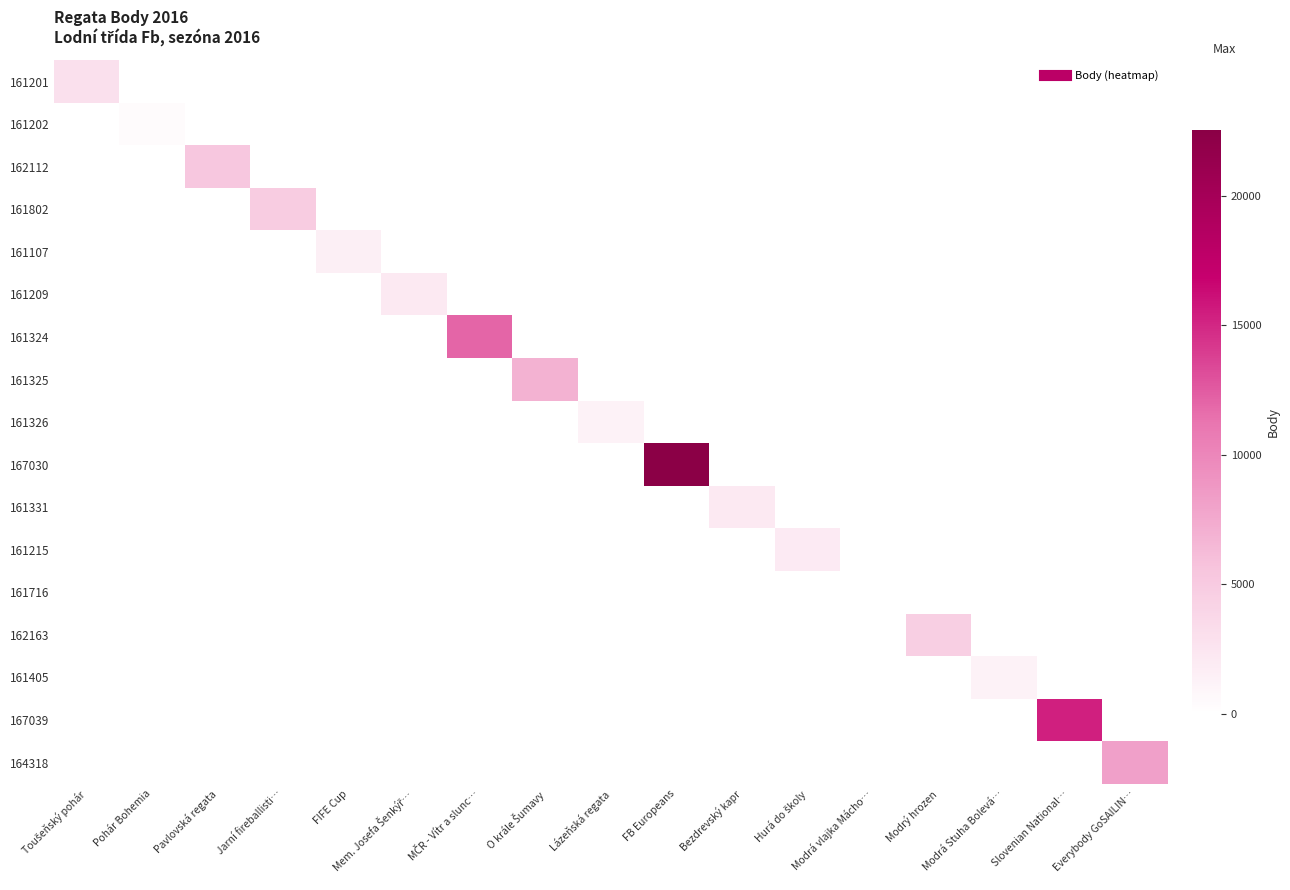

Reading left to right, transcribe all the data shown in this chart.

161201: Toušeňský pohár=2928	Pohár Bohemia=0	Pavlovská regata=0	Jarní fireballisti…=0	FIFE Cup=0	Mem. Josefa Šenkýř…=0	MČR - Vítr a slunc…=0	O krále Šumavy=0	Lázeňská regata=0	FB Europeans=0	Bezdrevský kapr=0	Hurá do školy=0	Modrá vlajka Mácho…=0	Modrý hrozen=0	Modrá Stuha Bolevá…=0	Slovenian National…=0	Everybody GoSAILIN…=0
161202: Toušeňský pohár=0	Pohár Bohemia=382	Pavlovská regata=0	Jarní fireballisti…=0	FIFE Cup=0	Mem. Josefa Šenkýř…=0	MČR - Vítr a slunc…=0	O krále Šumavy=0	Lázeňská regata=0	FB Europeans=0	Bezdrevský kapr=0	Hurá do školy=0	Modrá vlajka Mácho…=0	Modrý hrozen=0	Modrá Stuha Bolevá…=0	Slovenian National…=0	Everybody GoSAILIN…=0
162112: Toušeňský pohár=0	Pohár Bohemia=0	Pavlovská regata=5279	Jarní fireballisti…=0	FIFE Cup=0	Mem. Josefa Šenkýř…=0	MČR - Vítr a slunc…=0	O krále Šumavy=0	Lázeňská regata=0	FB Europeans=0	Bezdrevský kapr=0	Hurá do školy=0	Modrá vlajka Mácho…=0	Modrý hrozen=0	Modrá Stuha Bolevá…=0	Slovenian National…=0	Everybody GoSAILIN…=0
161802: Toušeňský pohár=0	Pohár Bohemia=0	Pavlovská regata=0	Jarní fireballisti…=4921	FIFE Cup=0	Mem. Josefa Šenkýř…=0	MČR - Vítr a slunc…=0	O krále Šumavy=0	Lázeňská regata=0	FB Europeans=0	Bezdrevský kapr=0	Hurá do školy=0	Modrá vlajka Mácho…=0	Modrý hrozen=0	Modrá Stuha Bolevá…=0	Slovenian National…=0	Everybody GoSAILIN…=0
161107: Toušeňský pohár=0	Pohár Bohemia=0	Pavlovská regata=0	Jarní fireballisti…=0	FIFE Cup=1508	Mem. Josefa Šenkýř…=0	MČR - Vítr a slunc…=0	O krále Šumavy=0	Lázeňská regata=0	FB Europeans=0	Bezdrevský kapr=0	Hurá do školy=0	Modrá vlajka Mácho…=0	Modrý hrozen=0	Modrá Stuha Bolevá…=0	Slovenian National…=0	Everybody GoSAILIN…=0
161209: Toušeňský pohár=0	Pohár Bohemia=0	Pavlovská regata=0	Jarní fireballisti…=0	FIFE Cup=0	Mem. Josefa Šenkýř…=2042	MČR - Vítr a slunc…=0	O krále Šumavy=0	Lázeňská regata=0	FB Europeans=0	Bezdrevský kapr=0	Hurá do školy=0	Modrá vlajka Mácho…=0	Modrý hrozen=0	Modrá Stuha Bolevá…=0	Slovenian National…=0	Everybody GoSAILIN…=0
161324: Toušeňský pohár=0	Pohár Bohemia=0	Pavlovská regata=0	Jarní fireballisti…=0	FIFE Cup=0	Mem. Josefa Šenkýř…=0	MČR - Vítr a slunc…=12049	O krále Šumavy=0	Lázeňská regata=0	FB Europeans=0	Bezdrevský kapr=0	Hurá do školy=0	Modrá vlajka Mácho…=0	Modrý hrozen=0	Modrá Stuha Bolevá…=0	Slovenian National…=0	Everybody GoSAILIN…=0
161325: Toušeňský pohár=0	Pohár Bohemia=0	Pavlovská regata=0	Jarní fireballisti…=0	FIFE Cup=0	Mem. Josefa Šenkýř…=0	MČR - Vítr a slunc…=0	O krále Šumavy=6932	Lázeňská regata=0	FB Europeans=0	Bezdrevský kapr=0	Hurá do školy=0	Modrá vlajka Mácho…=0	Modrý hrozen=0	Modrá Stuha Bolevá…=0	Slovenian National…=0	Everybody GoSAILIN…=0
161326: Toušeňský pohár=0	Pohár Bohemia=0	Pavlovská regata=0	Jarní fireballisti…=0	FIFE Cup=0	Mem. Josefa Šenkýř…=0	MČR - Vítr a slunc…=0	O krále Šumavy=0	Lázeňská regata=1247	FB Europeans=0	Bezdrevský kapr=0	Hurá do školy=0	Modrá vlajka Mácho…=0	Modrý hrozen=0	Modrá Stuha Bolevá…=0	Slovenian National…=0	Everybody GoSAILIN…=0
167030: Toušeňský pohár=0	Pohár Bohemia=0	Pavlovská regata=0	Jarní fireballisti…=0	FIFE Cup=0	Mem. Josefa Šenkýř…=0	MČR - Vítr a slunc…=0	O krále Šumavy=0	Lázeňská regata=0	FB Europeans=22519	Bezdrevský kapr=0	Hurá do školy=0	Modrá vlajka Mácho…=0	Modrý hrozen=0	Modrá Stuha Bolevá…=0	Slovenian National…=0	Everybody GoSAILIN…=0
161331: Toušeňský pohár=0	Pohár Bohemia=0	Pavlovská regata=0	Jarní fireballisti…=0	FIFE Cup=0	Mem. Josefa Šenkýř…=0	MČR - Vítr a slunc…=0	O krále Šumavy=0	Lázeňská regata=0	FB Europeans=0	Bezdrevský kapr=2109	Hurá do školy=0	Modrá vlajka Mácho…=0	Modrý hrozen=0	Modrá Stuha Bolevá…=0	Slovenian National…=0	Everybody GoSAILIN…=0
161215: Toušeňský pohár=0	Pohár Bohemia=0	Pavlovská regata=0	Jarní fireballisti…=0	FIFE Cup=0	Mem. Josefa Šenkýř…=0	MČR - Vítr a slunc…=0	O krále Šumavy=0	Lázeňská regata=0	FB Europeans=0	Bezdrevský kapr=0	Hurá do školy=2008	Modrá vlajka Mácho…=0	Modrý hrozen=0	Modrá Stuha Bolevá…=0	Slovenian National…=0	Everybody GoSAILIN…=0
161716: Toušeňský pohár=0	Pohár Bohemia=0	Pavlovská regata=0	Jarní fireballisti…=0	FIFE Cup=0	Mem. Josefa Šenkýř…=0	MČR - Vítr a slunc…=0	O krále Šumavy=0	Lázeňská regata=0	FB Europeans=0	Bezdrevský kapr=0	Hurá do školy=0	Modrá vlajka Mácho…=0	Modrý hrozen=0	Modrá Stuha Bolevá…=0	Slovenian National…=0	Everybody GoSAILIN…=0
162163: Toušeňský pohár=0	Pohár Bohemia=0	Pavlovská regata=0	Jarní fireballisti…=0	FIFE Cup=0	Mem. Josefa Šenkýř…=0	MČR - Vítr a slunc…=0	O krále Šumavy=0	Lázeňská regata=0	FB Europeans=0	Bezdrevský kapr=0	Hurá do školy=0	Modrá vlajka Mácho…=0	Modrý hrozen=4563	Modrá Stuha Bolevá…=0	Slovenian National…=0	Everybody GoSAILIN…=0
161405: Toušeňský pohár=0	Pohár Bohemia=0	Pavlovská regata=0	Jarní fireballisti…=0	FIFE Cup=0	Mem. Josefa Šenkýř…=0	MČR - Vítr a slunc…=0	O krále Šumavy=0	Lázeňská regata=0	FB Europeans=0	Bezdrevský kapr=0	Hurá do školy=0	Modrá vlajka Mácho…=0	Modrý hrozen=0	Modrá Stuha Bolevá…=1290	Slovenian National…=0	Everybody GoSAILIN…=0
167039: Toušeňský pohár=0	Pohár Bohemia=0	Pavlovská regata=0	Jarní fireballisti…=0	FIFE Cup=0	Mem. Josefa Šenkýř…=0	MČR - Vítr a slunc…=0	O krále Šumavy=0	Lázeňská regata=0	FB Europeans=0	Bezdrevský kapr=0	Hurá do školy=0	Modrá vlajka Mácho…=0	Modrý hrozen=0	Modrá Stuha Bolevá…=0	Slovenian National…=15325	Everybody GoSAILIN…=0
164318: Toušeňský pohár=0	Pohár Bohemia=0	Pavlovská regata=0	Jarní fireballisti…=0	FIFE Cup=0	Mem. Josefa Šenkýř…=0	MČR - Vítr a slunc…=0	O krále Šumavy=0	Lázeňská regata=0	FB Europeans=0	Bezdrevský kapr=0	Hurá do školy=0	Modrá vlajka Mácho…=0	Modrý hrozen=0	Modrá Stuha Bolevá…=0	Slovenian National…=0	Everybody GoSAILIN…=8175